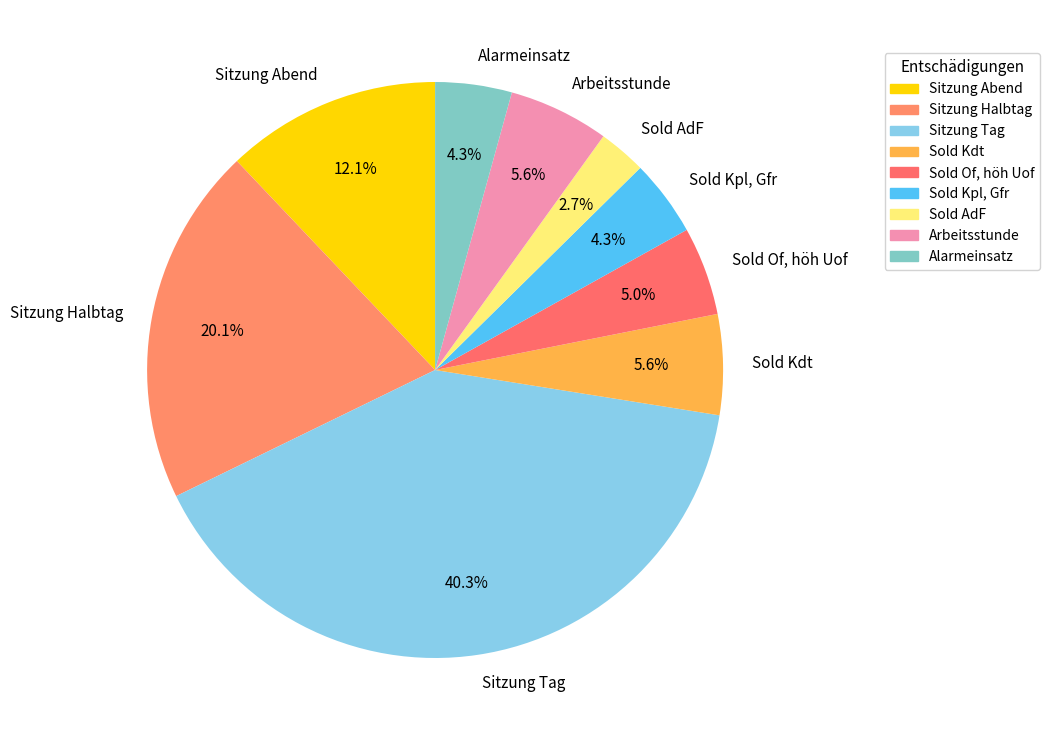

What portion of the pie excludes Sitzung Tag?

59.7%